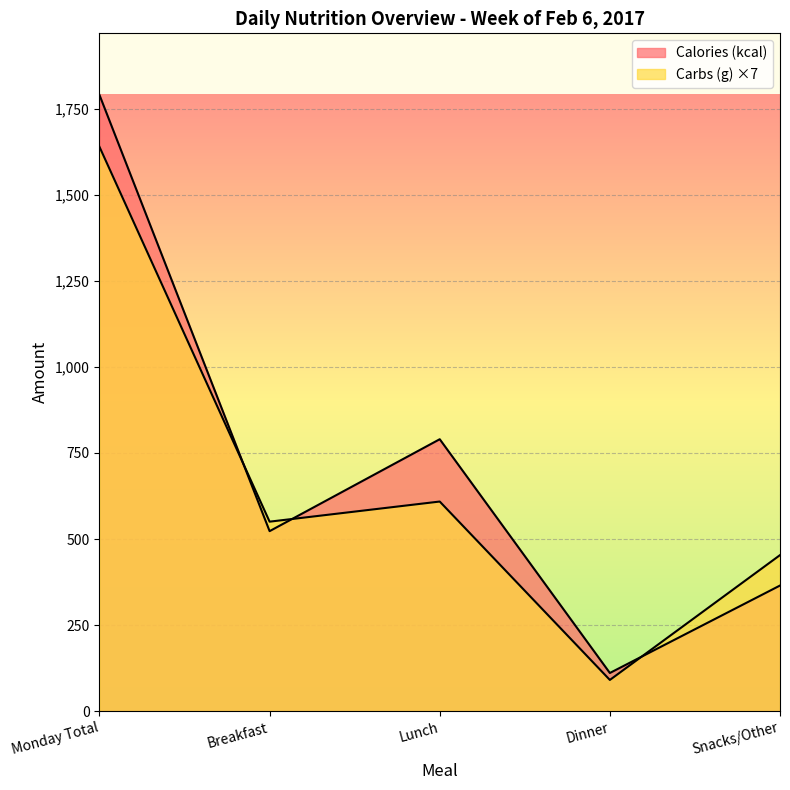

How many interior local valleys does the Carbs (g) series have?

2